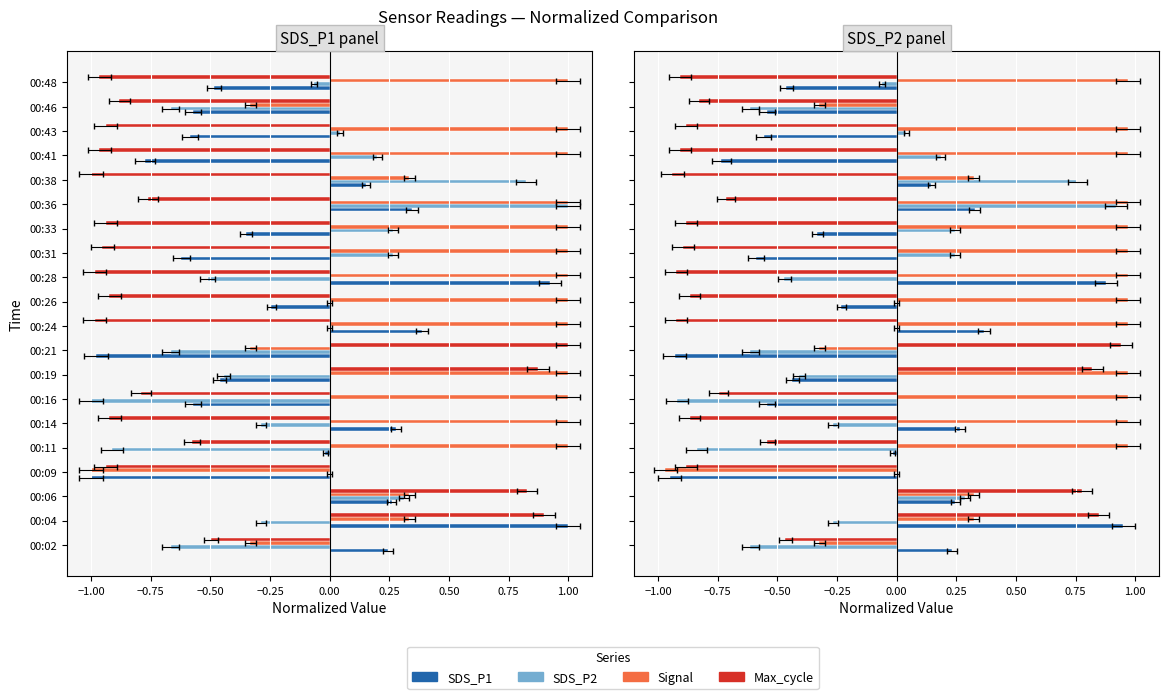

What are all the series names shown in the legend?

SDS_P1, SDS_P2, Signal, Max_cycle